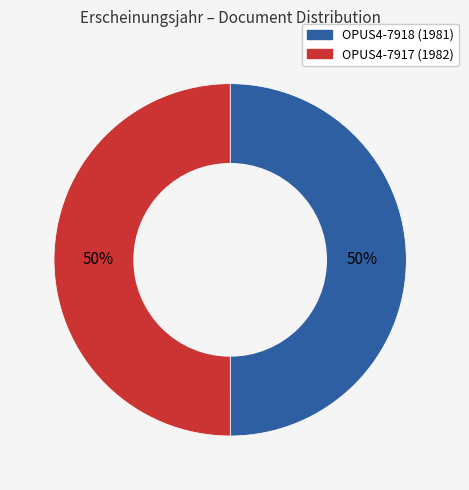

Do OPUS4-7918 and OPUS4-7917 together represent more than half of the pie?

Yes